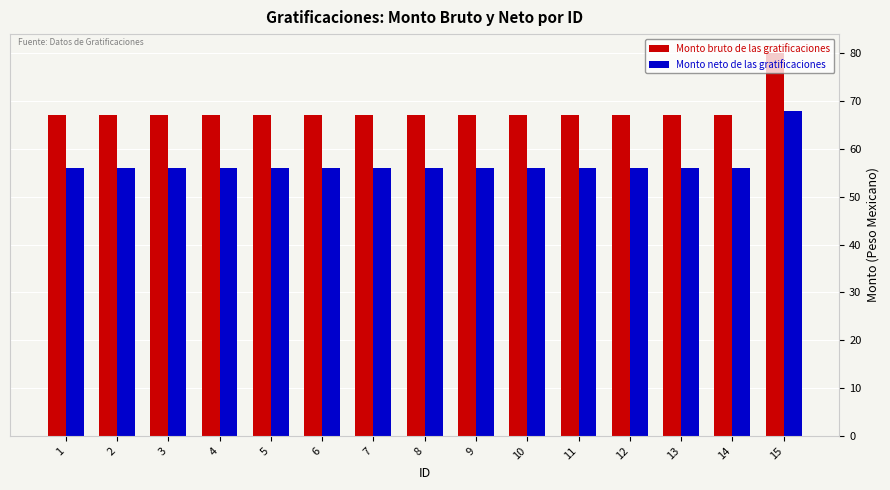

At which category is the sum across all series the highest?

15